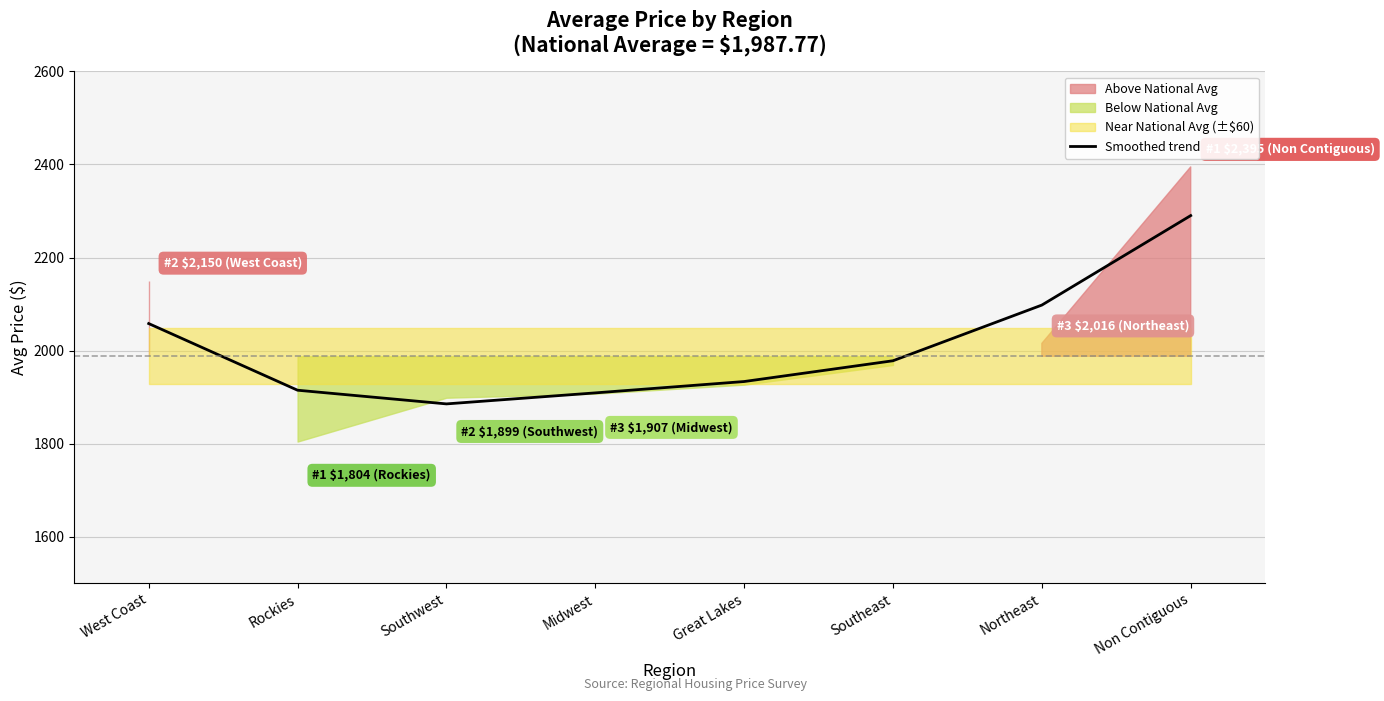

Reading left to right, what are all the values shown in this chart?

2058.1	1914.9	1885.5	1909.1	1933.5	1978.2	2097.8	2290.1